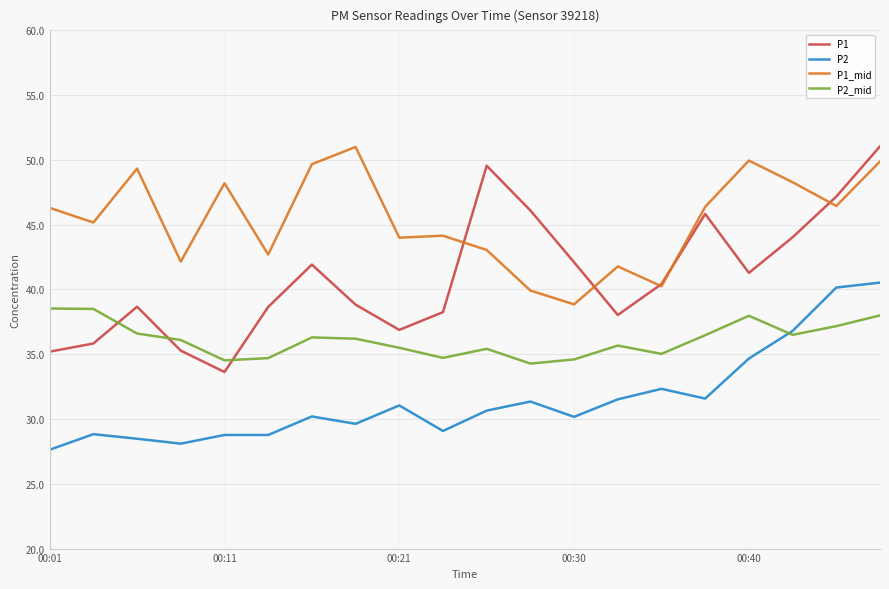

Which series has the largest total across all categories?

P1_mid